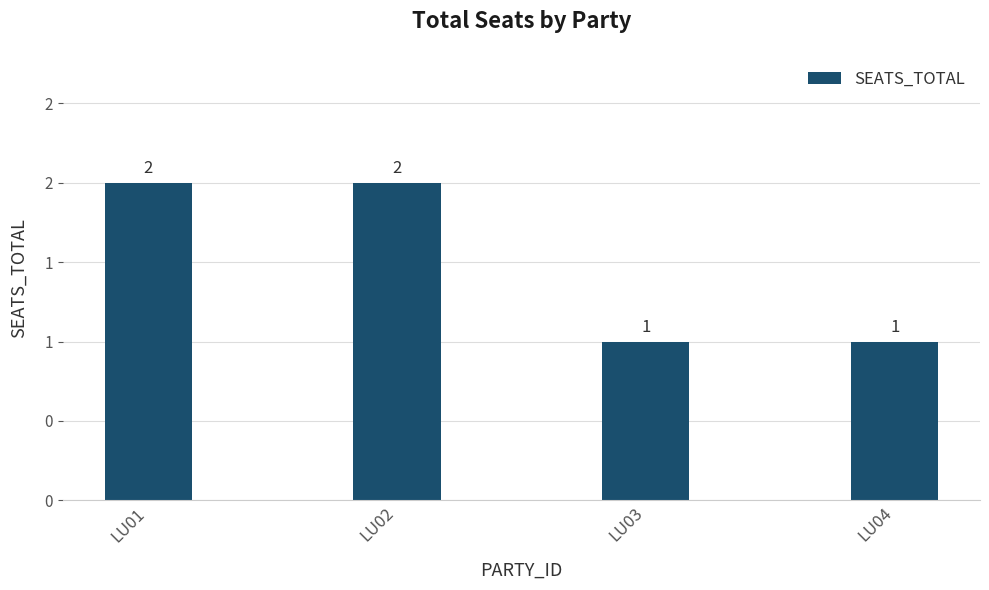

At which label is the value closest to 1?

LU03